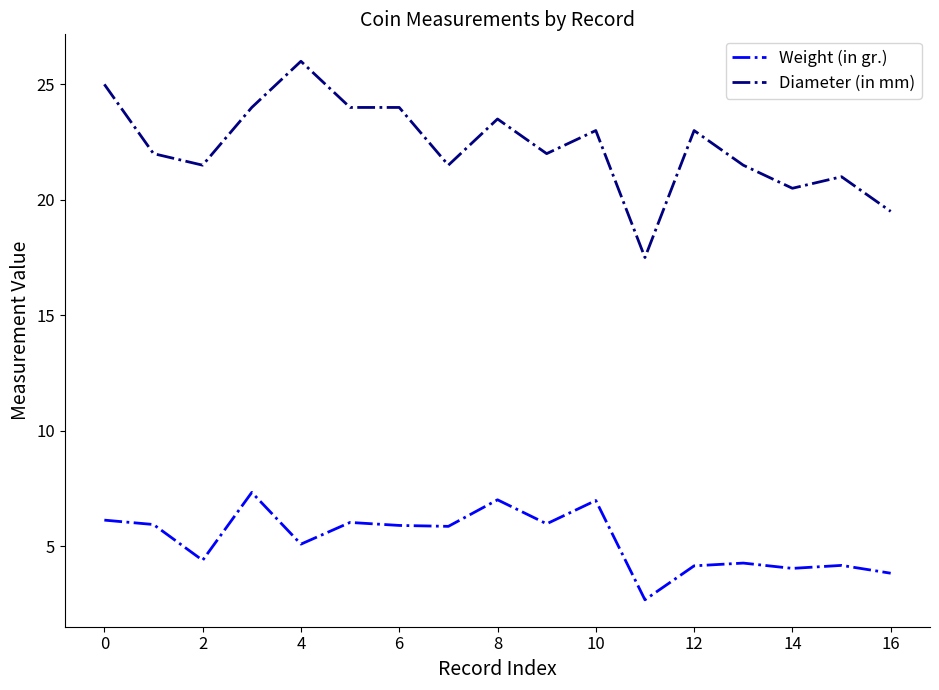

List the series in order of their overall mean, lowest first.

Weight (in gr.), Diameter (in mm)